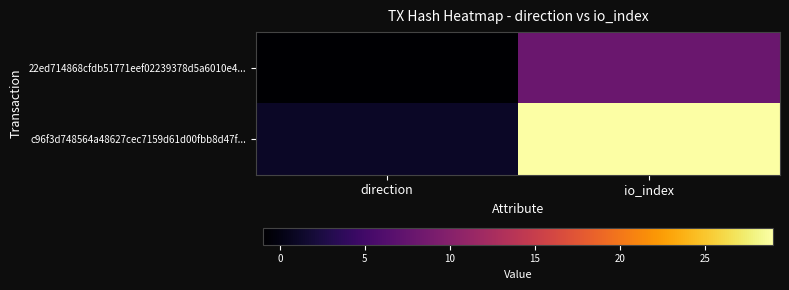

Reading left to right, list all the values displayed in this chart.

22ed714868cfdb51771eef02239378d5a6010e4...: direction=-1	io_index=8
c96f3d748564a48627cec7159d61d00fbb8d47f...: direction=1	io_index=29